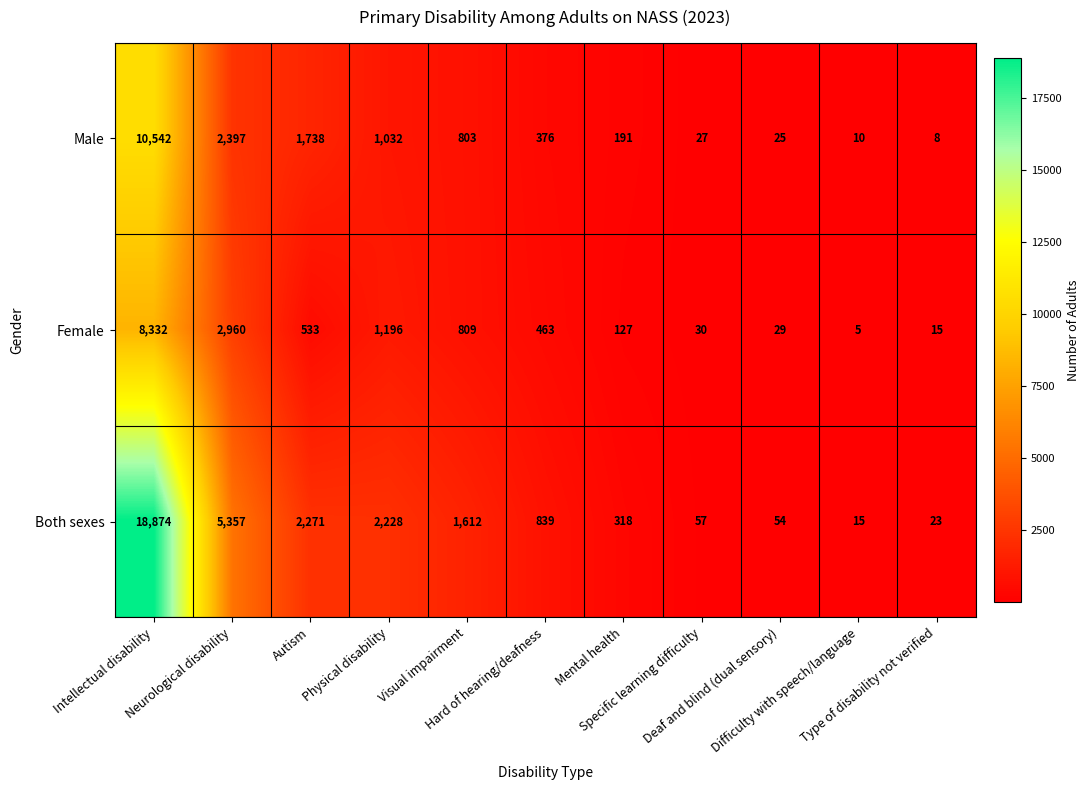

What is the total value across all series at Autism?

4542